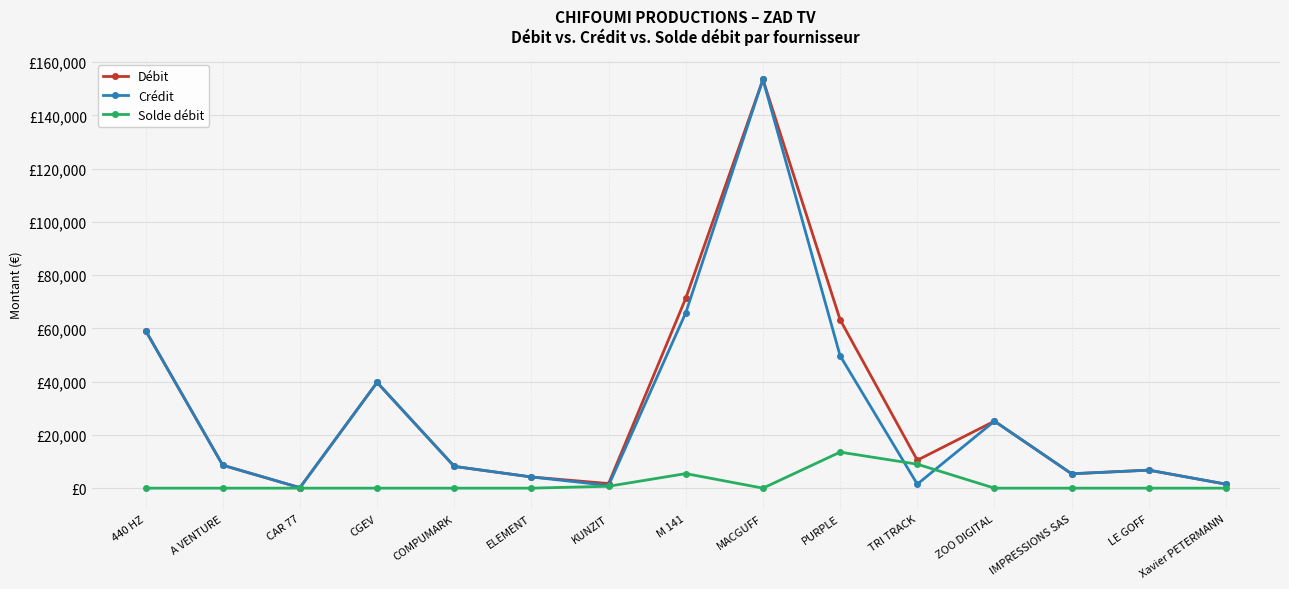

At which category does Débit reach its first local valley?

CAR 77